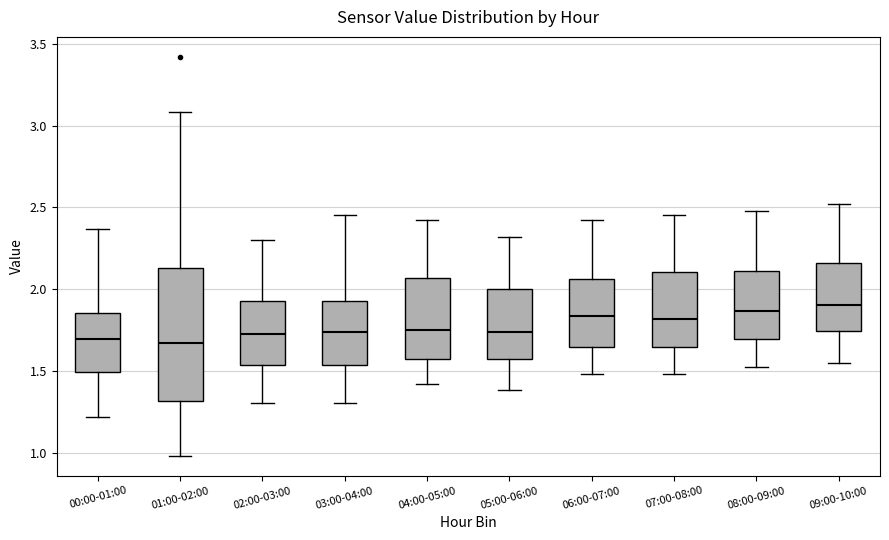

Comparing the boxes themselves (not the whiskers), which one is the tallest?

01:00-02:00